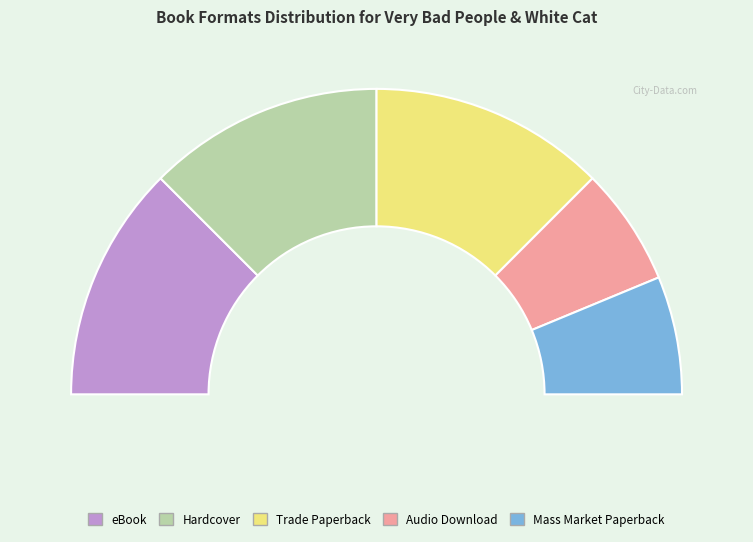

What percentage is the Hardcover slice, to the nearest percent?

25%